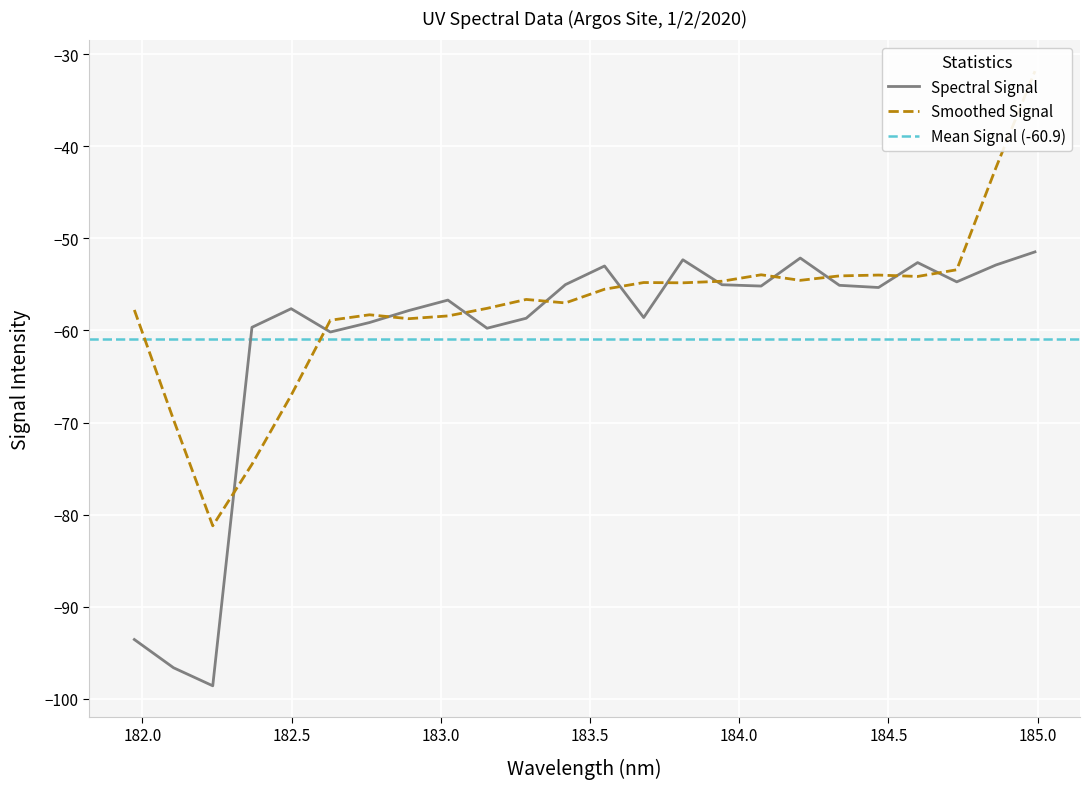

What is the value of the 13th point from the left?

-53.0